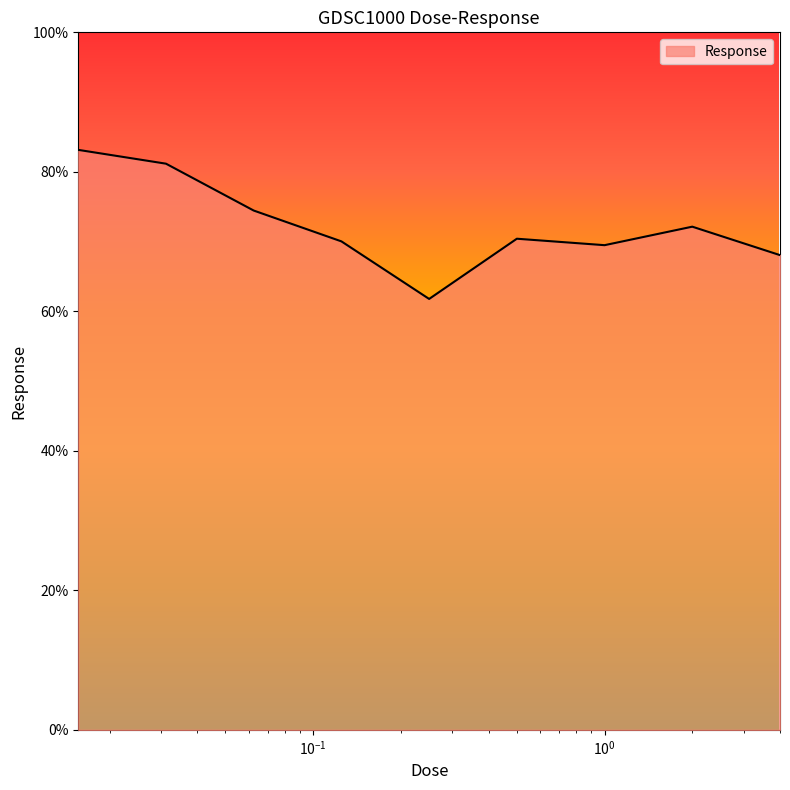

What is the maximum value shown in the chart?

83.1